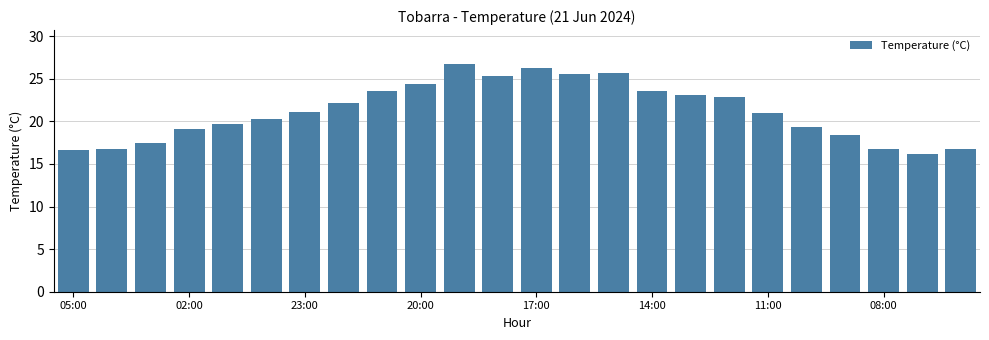

What is the value of the 19th bar from the left?

21.0